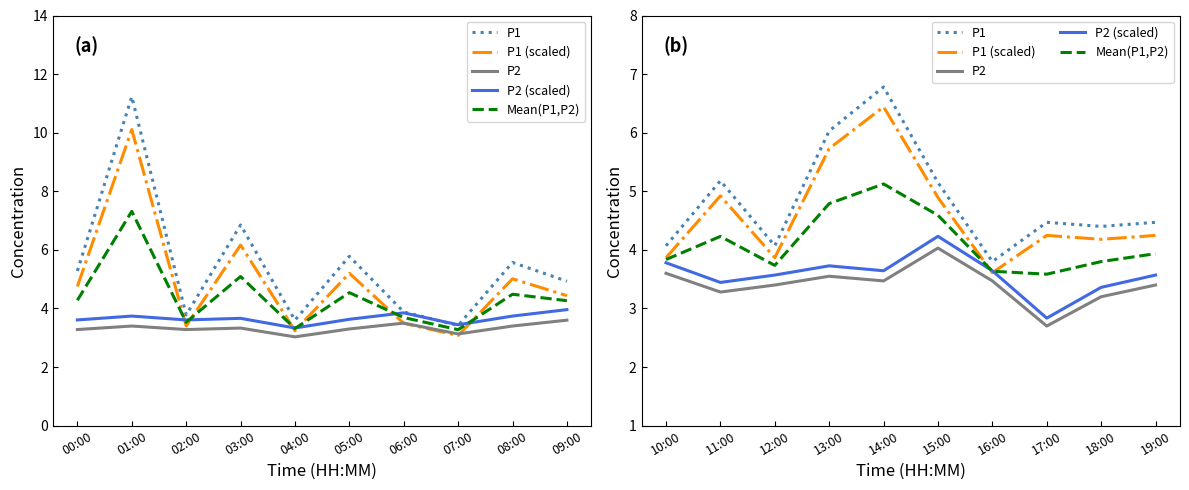

What is the difference between the second highest and minimum values in the P2 (scaled) series?

0.9